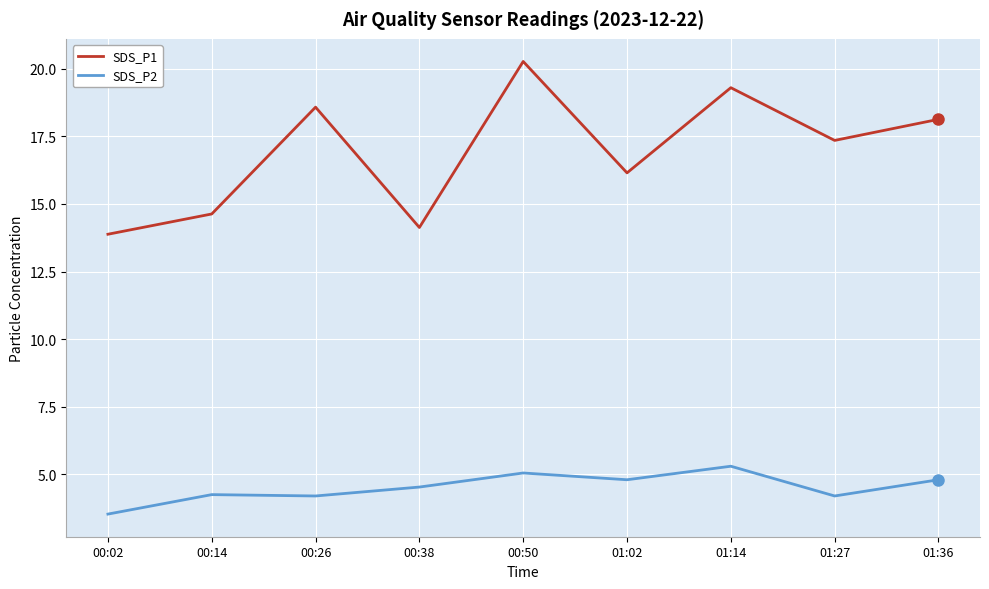

True or false: SDS_P2 has a value of 4.2 at 00:26.

True